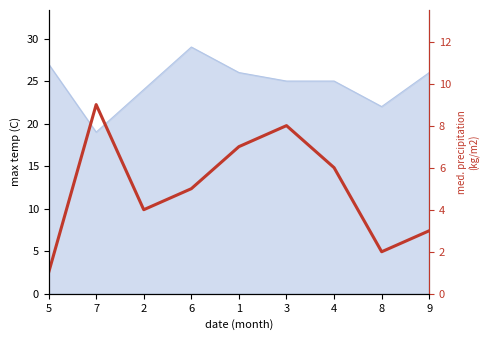

At which category does the data reach its first local peak?

7